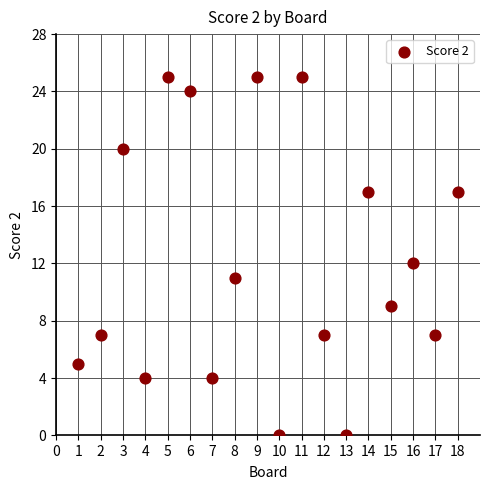

What is the range of X values (max minus min)?

17